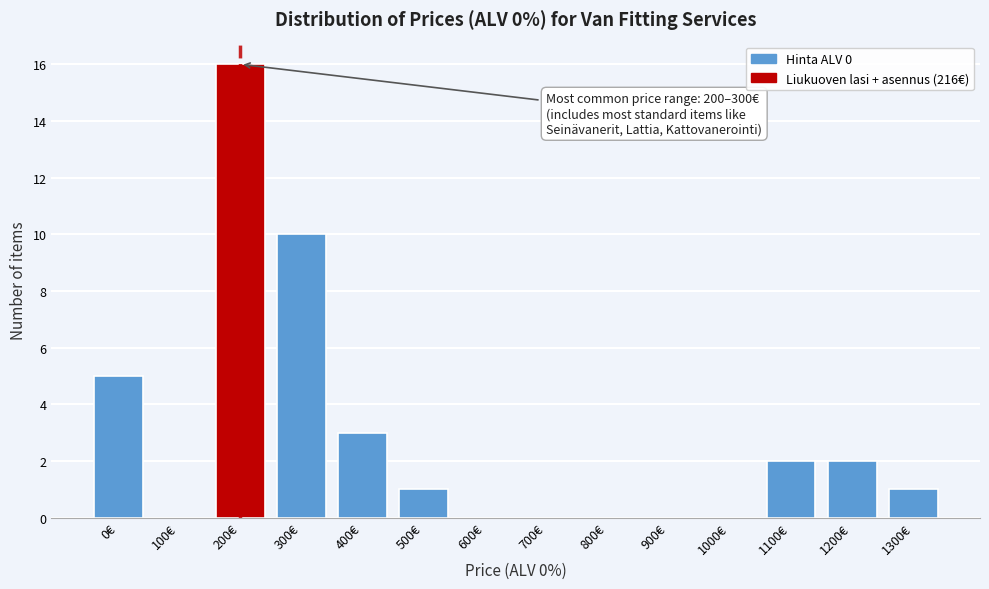

Reading left to right, list all the values displayed in this chart.

0€=5	100€=0	200€=16	300€=10	400€=3	500€=1	600€=0	700€=0	800€=0	900€=0	1000€=0	1100€=2	1200€=2	1300€=1